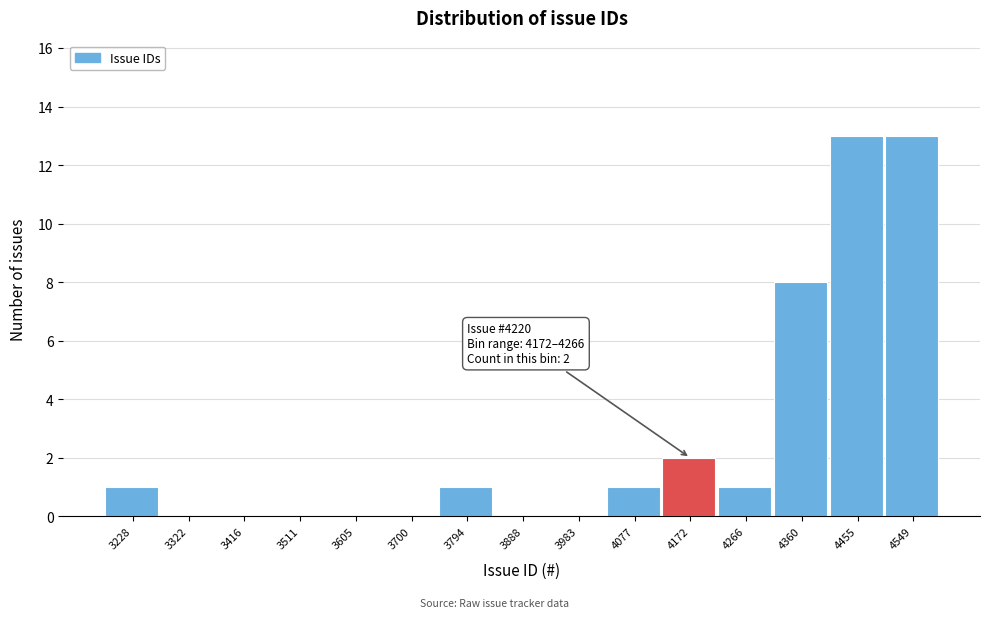

Reading left to right, list all the values displayed in this chart.

3228=1	3322=0	3416=0	3511=0	3605=0	3700=0	3794=1	3888=0	3983=0	4077=1	4172=2	4266=1	4360=8	4455=13	4549=13